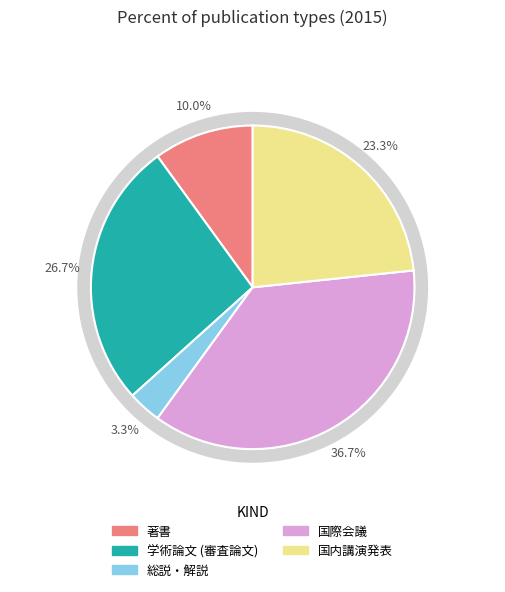

Between 著書 and 国際会議, which is larger?

国際会議